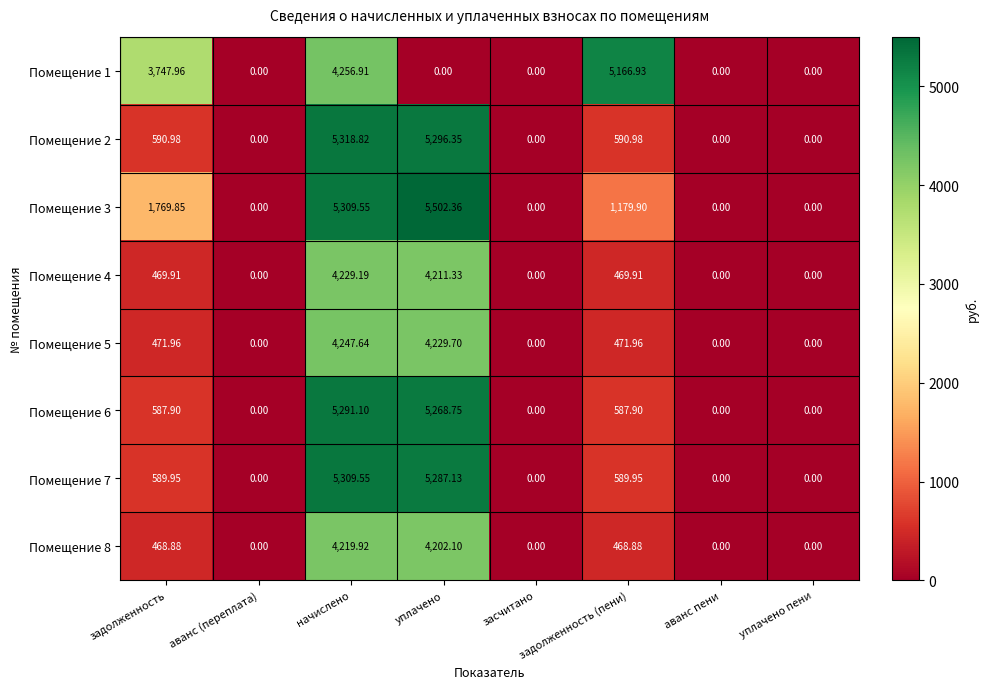

How many series are shown in this chart?

8